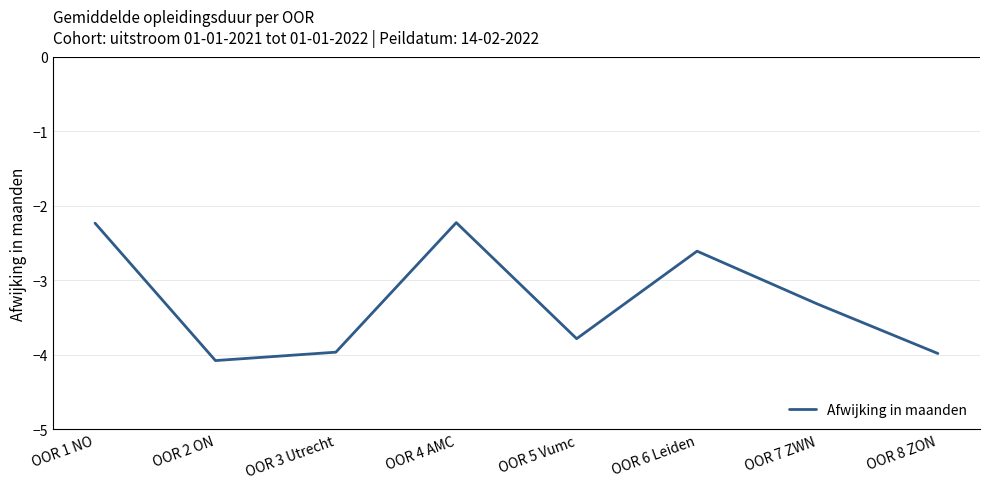

Where is the data nearest to the value -3?

OOR 7 ZWN